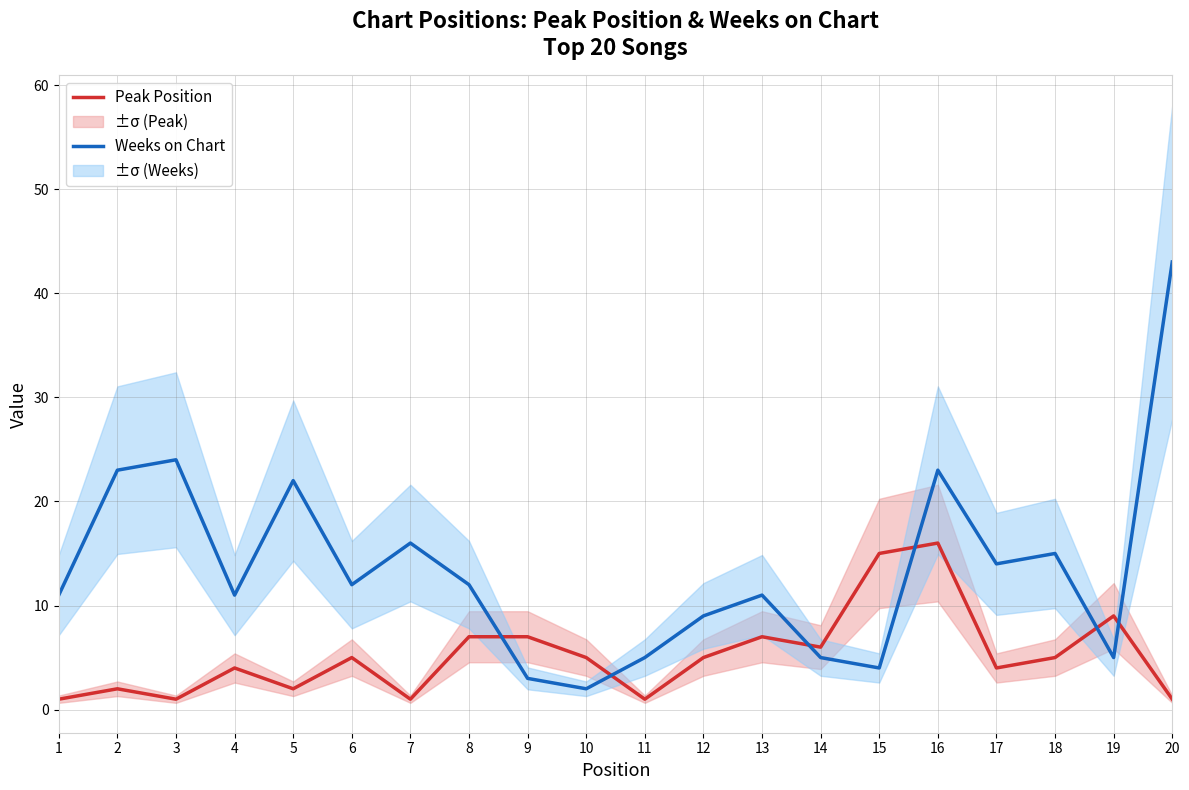

Reading left to right, transcribe all the data shown in this chart.

Peak Position: 1	2	1	4	2	5	1	7	7	5	1	5	7	6	15	16	4	5	9	1
Weeks on Chart: 11	23	24	11	22	12	16	12	3	2	5	9	11	5	4	23	14	15	5	43